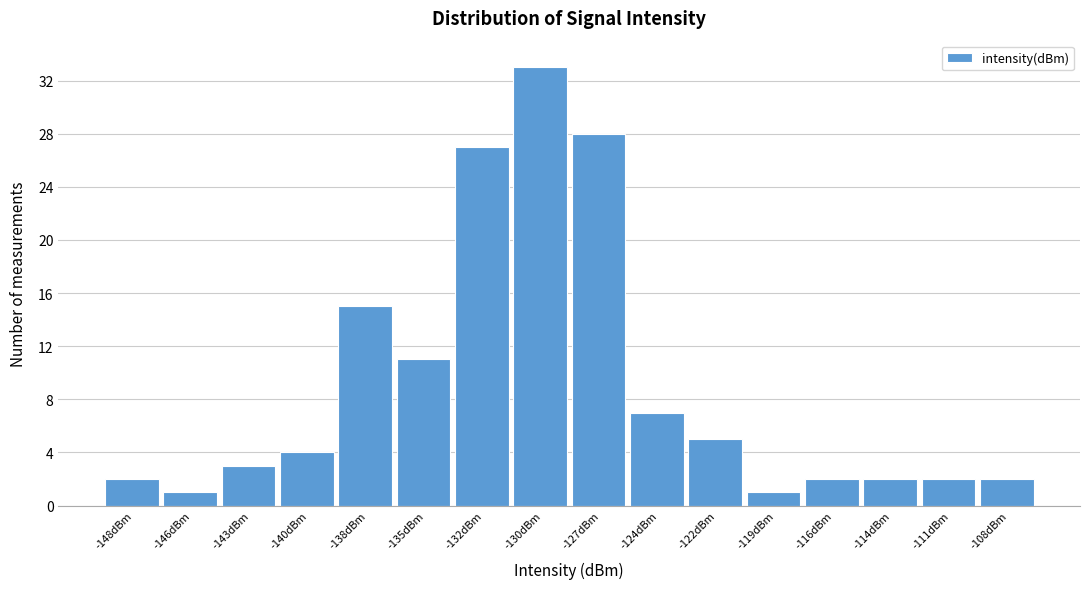

Reading left to right, what are all the values shown in this chart?

-148dBm=2	-146dBm=1	-143dBm=3	-140dBm=4	-138dBm=15	-135dBm=11	-132dBm=27	-130dBm=33	-127dBm=28	-124dBm=7	-122dBm=5	-119dBm=1	-116dBm=2	-114dBm=2	-111dBm=2	-108dBm=2